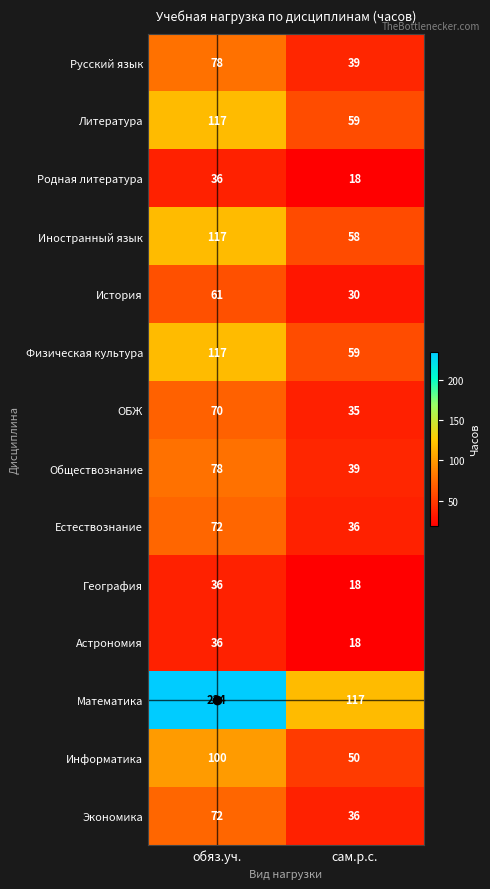

At which category does the chart reach its minimum across all series?

сам.р.с.